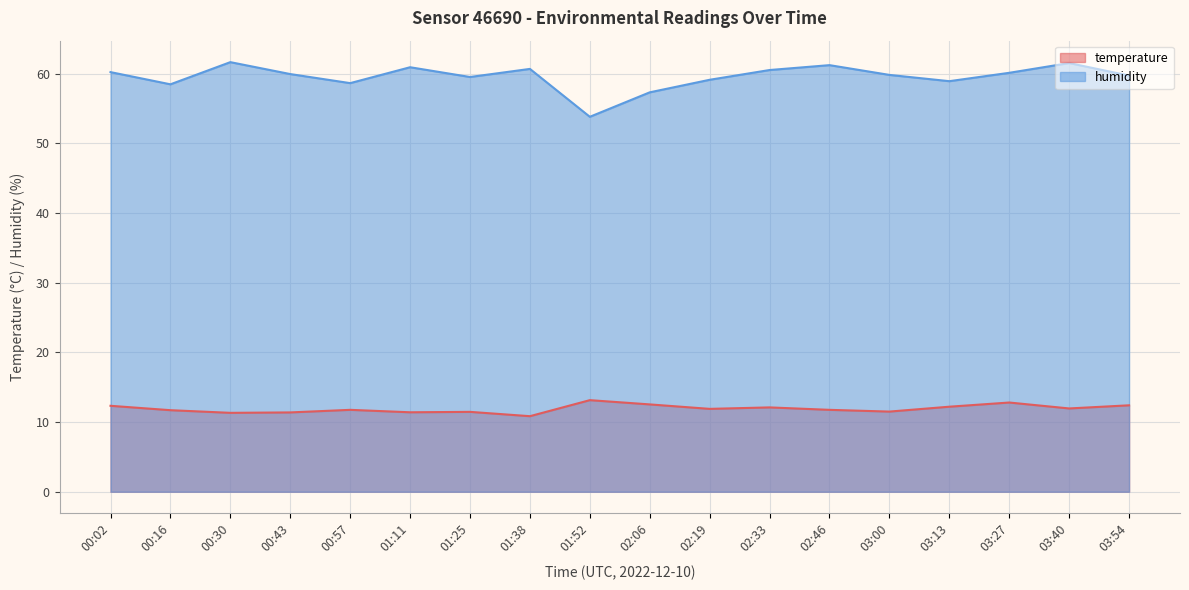

Reading right to left, transcribe all the data shown in this chart.

temperature: 12.4	11.9	12.8	12.2	11.5	11.8	12.1	11.9	12.5	13.1	10.8	11.5	11.4	11.8	11.4	11.3	11.7	12.3
humidity: 59.7	61.5	60.1	58.9	59.8	61.2	60.5	59.1	57.3	53.8	60.7	59.5	60.9	58.6	59.9	61.6	58.5	60.2